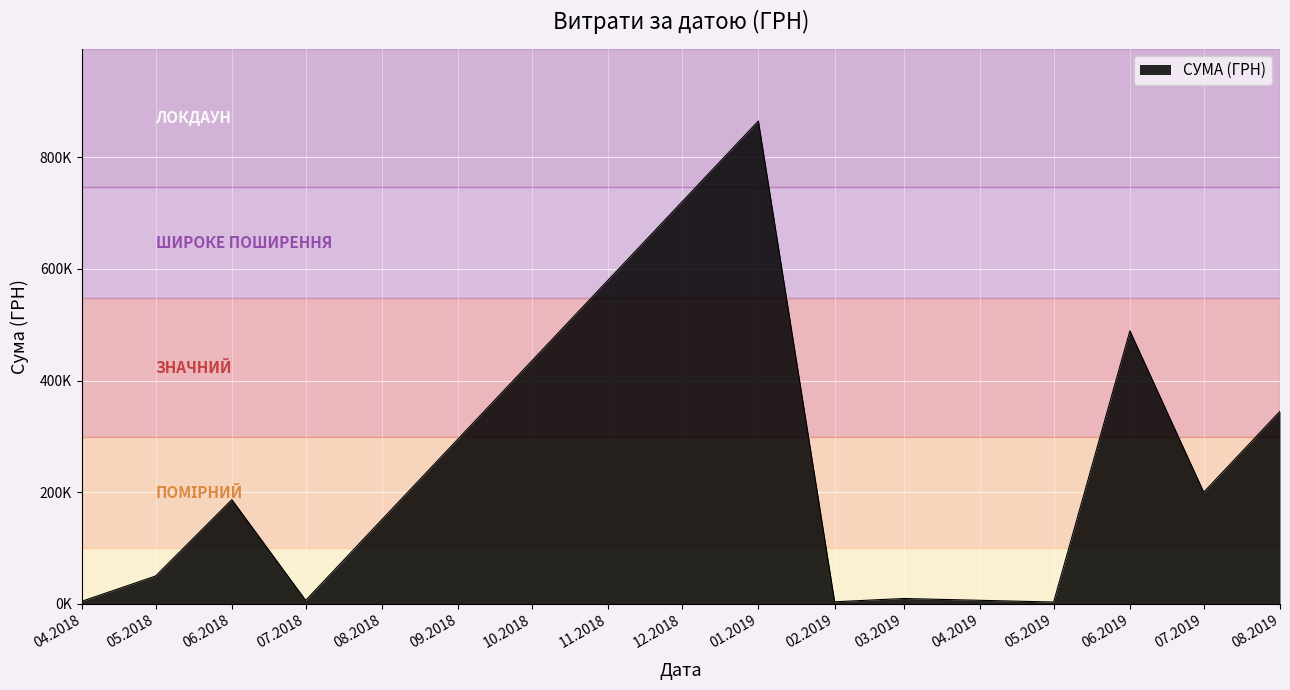

Does the chart display data point markers on the line(s)?

No